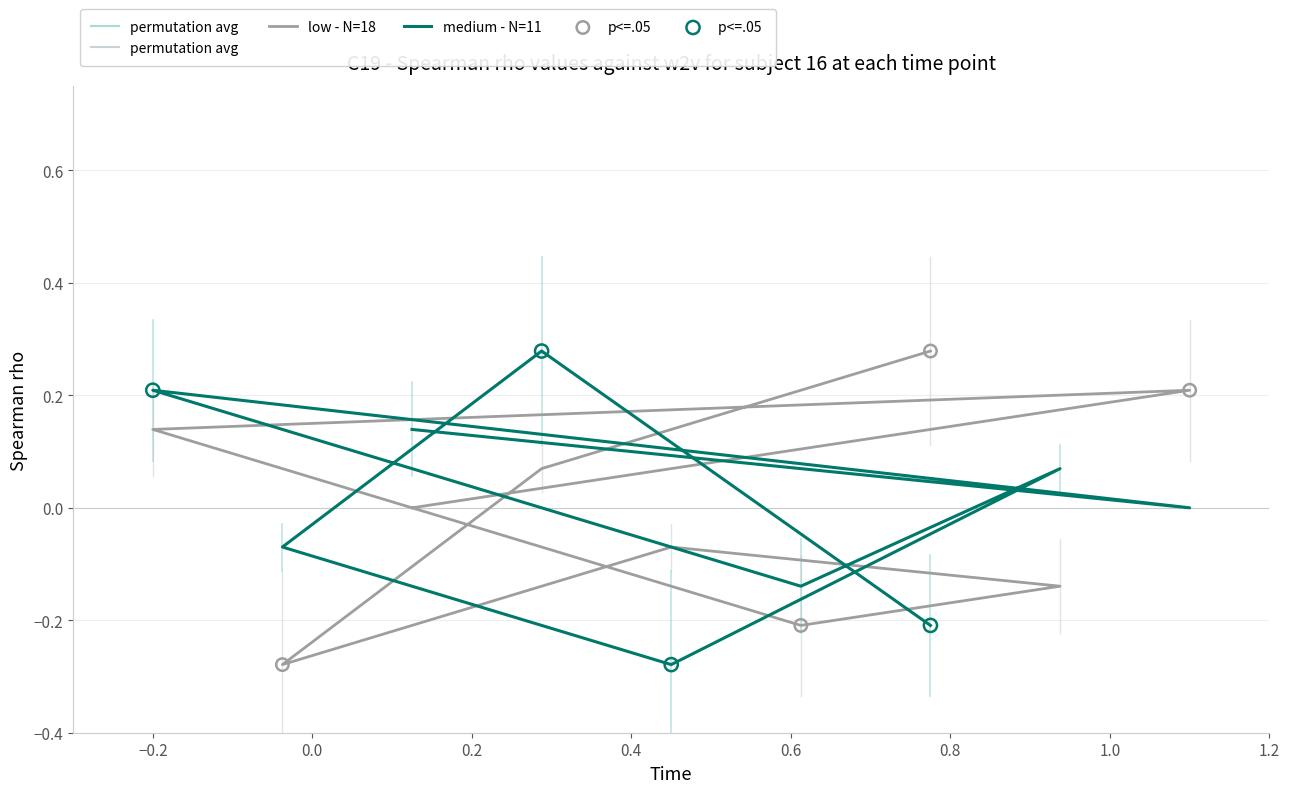

What are all the series names shown in the legend?

low - N=18, medium - N=11